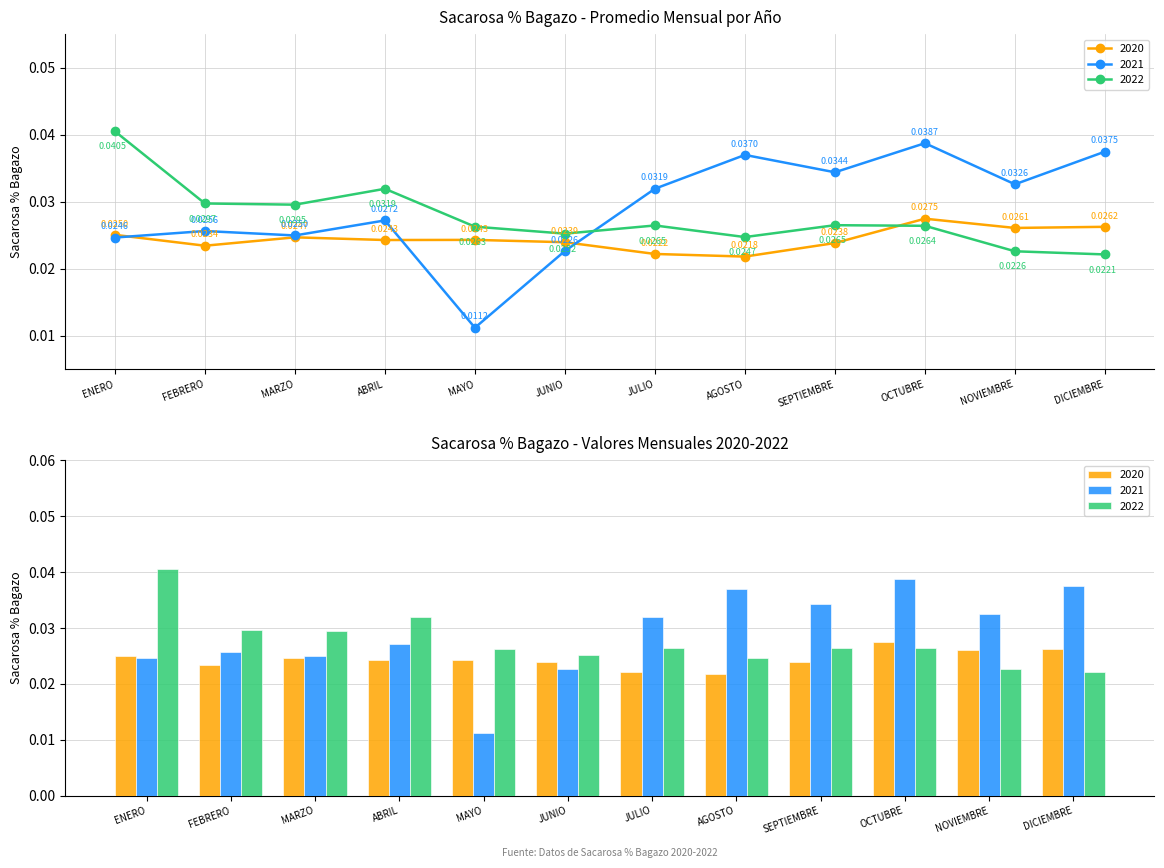

Are the bars grouped side by side (vs. stacked)?

Yes